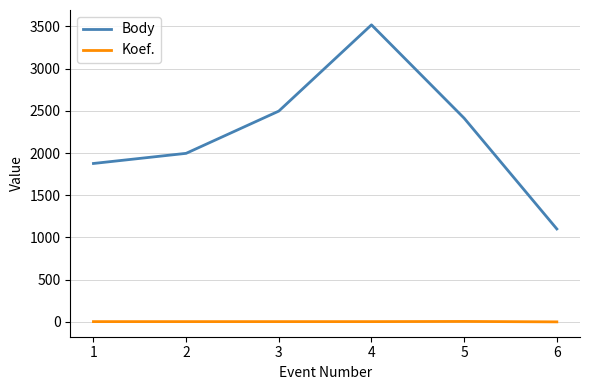

At which label is Body closest to 2309?

5